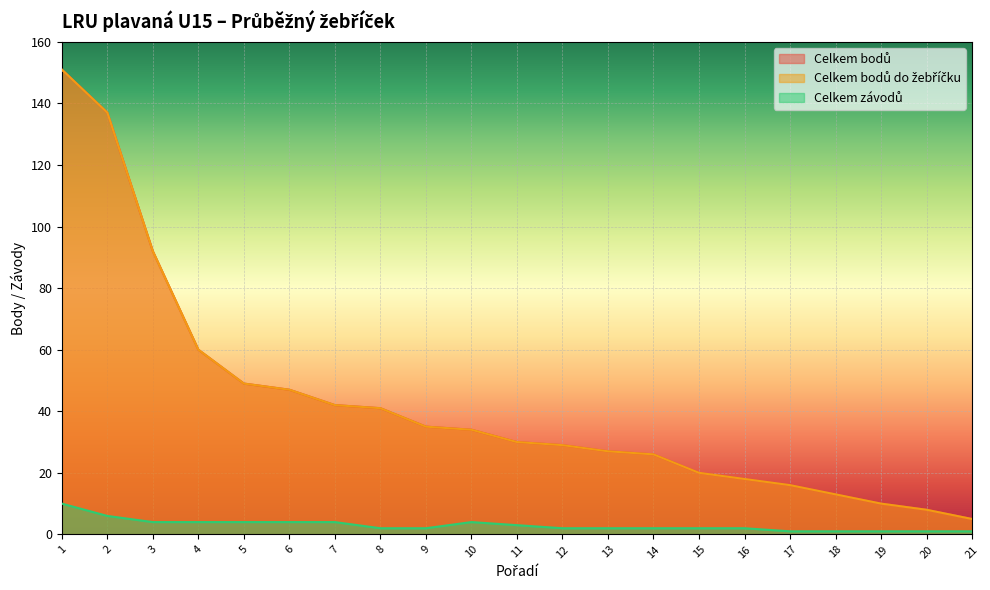

List the labels in order of Celkem bodů do žebříčku value, largest first.

1, 2, 3, 4, 5, 6, 7, 8, 9, 10, 11, 12, 13, 14, 15, 16, 17, 18, 19, 20, 21